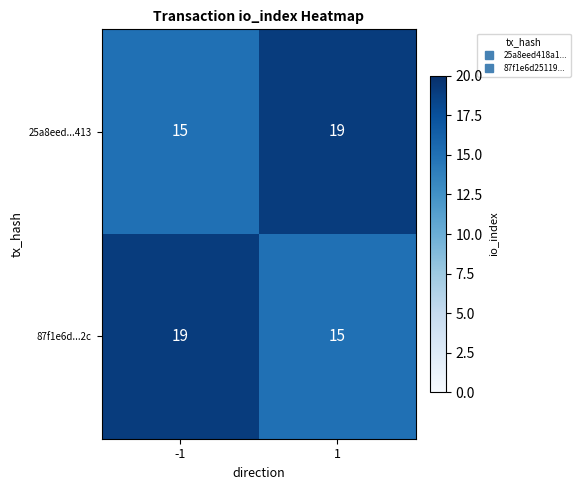

What is the average value of the 25a8eed...413 series?

17